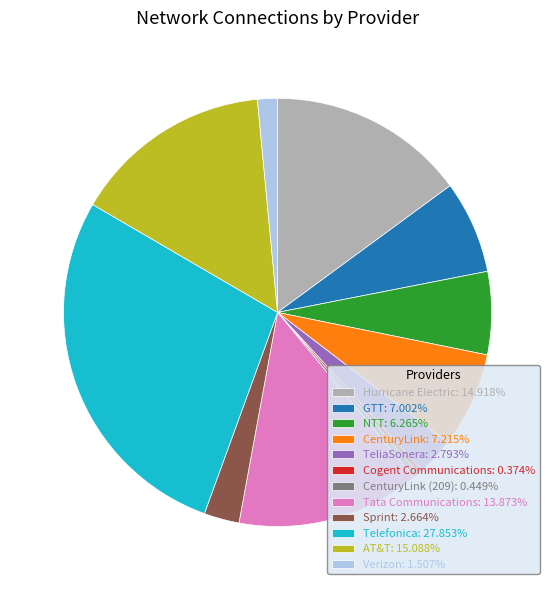

Does any single category account for the majority?

No